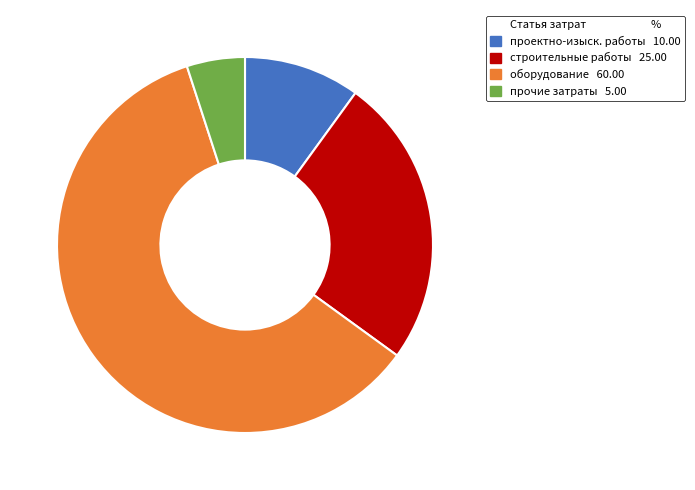

Is there any slice that represents more than half of the pie?

Yes